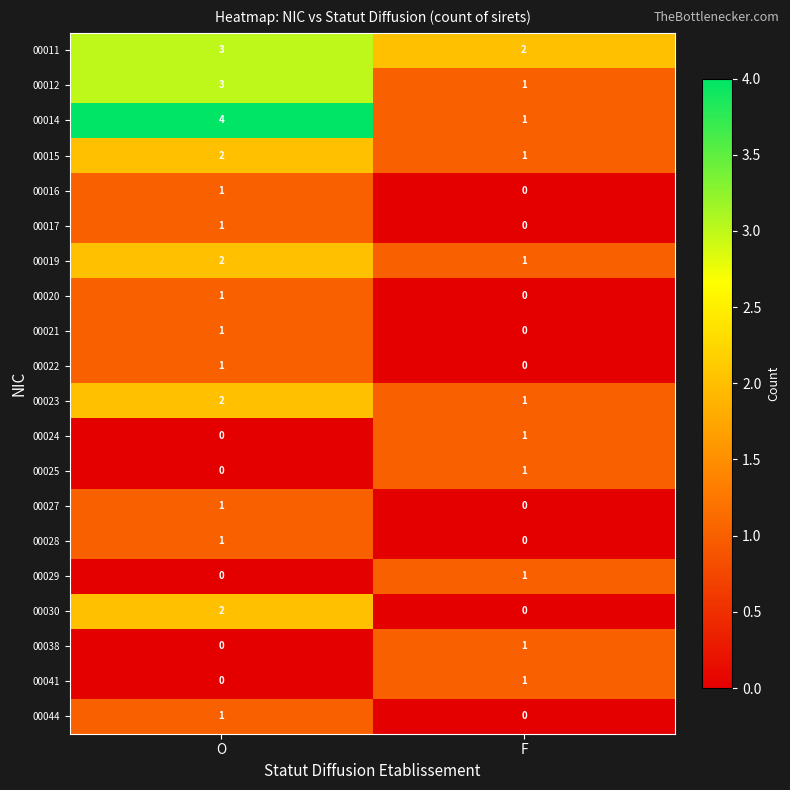

What is the sum of all 00015 values?

3